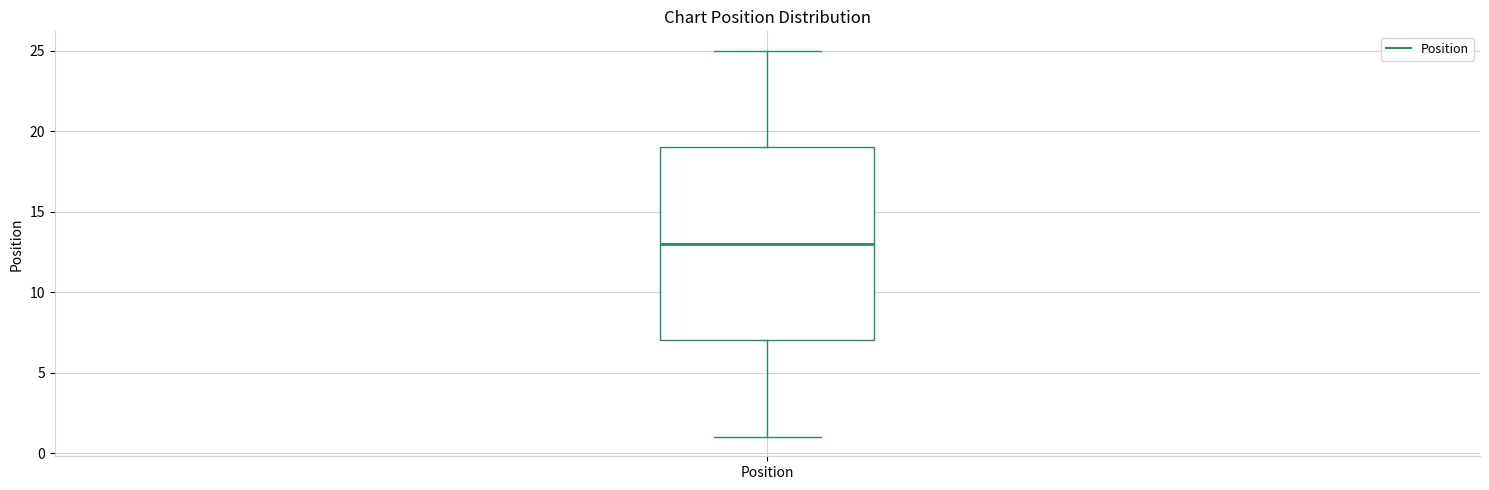

Transcribe this box plot: give where the median line is, the range the box spans, and where the two whiskers end, as read against the y-axis. The values are not printed on the chart, so give them approximately, as read against the axis.

median 13, box 7 to 19, whiskers 1 to 25